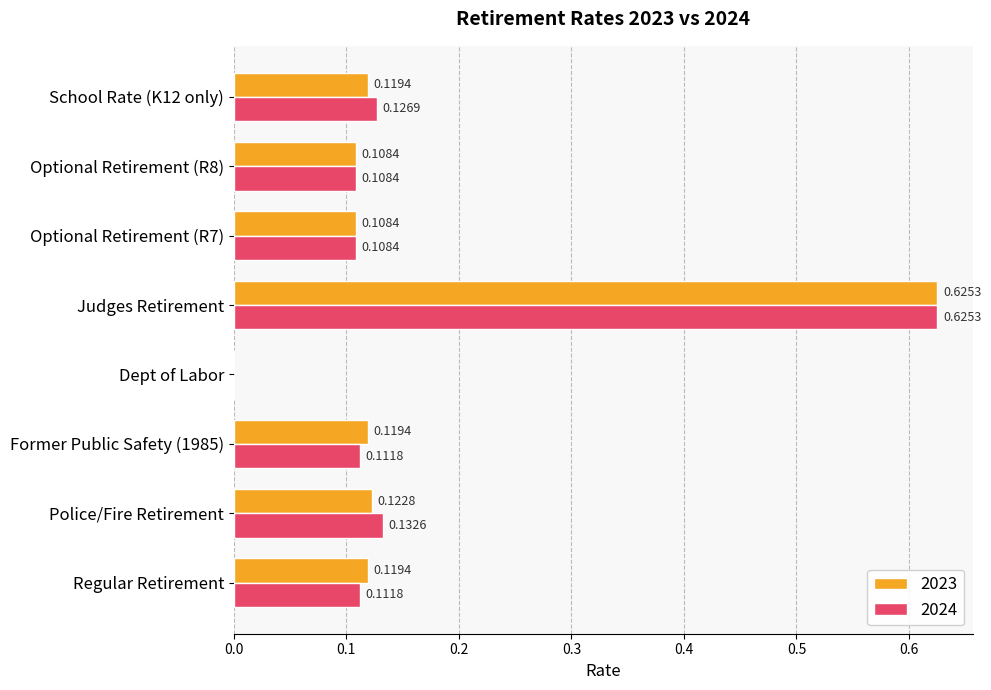

How many series are shown in this chart?

2